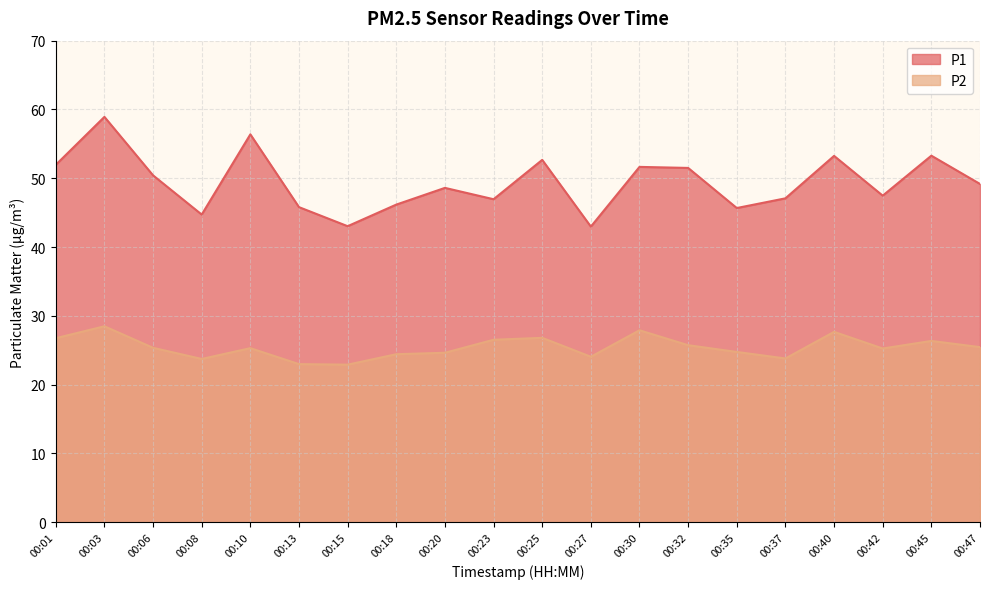

True or false: P1 and P2 cross at least once.

False